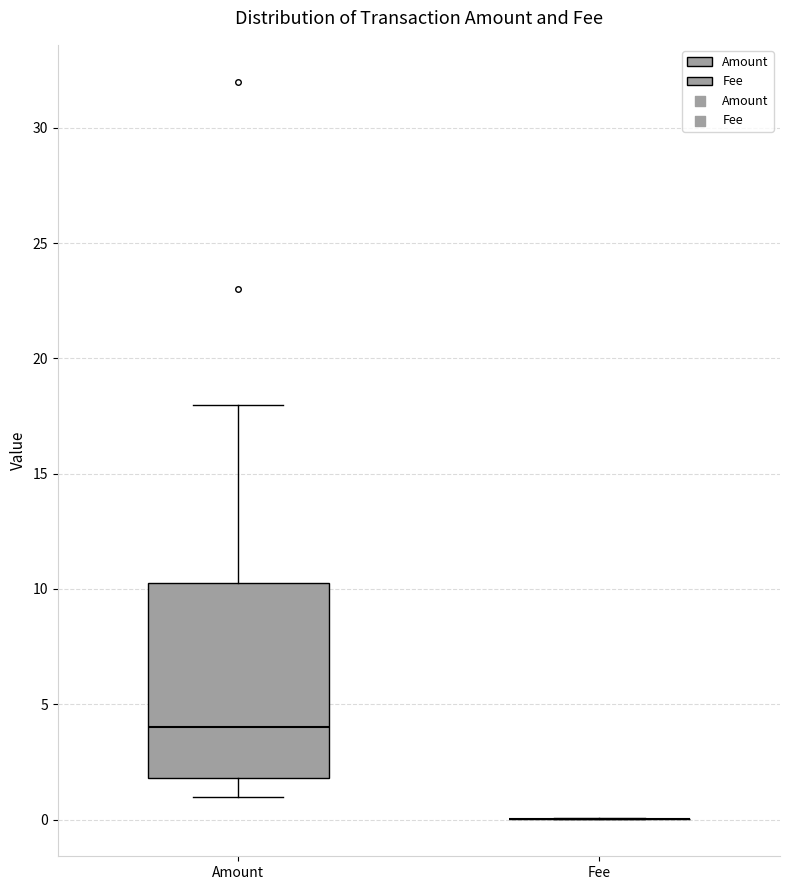

Reading left to right, transcribe this box plot: for each box, give where its median line is, the range the box spans, and where its two whiskers end, as read against the y-axis. The values are not printed on the chart, so give them approximately, as read against the axis.

Amount: median 4.0, box 2.0 to 10.5, whiskers 1.0 to 18.0
Fee: box collapsed to a line at 0.0, whiskers 0.0 to 0.0